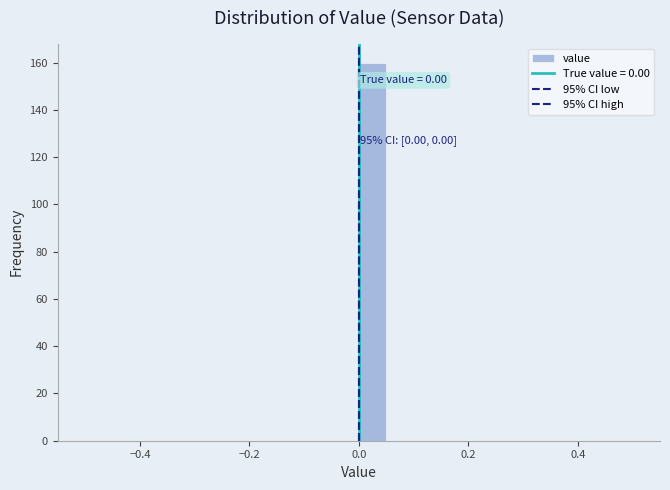

Around what value on the x-axis is the tallest bar? Give the approximate position of its centre, as read against the axis.

0.02